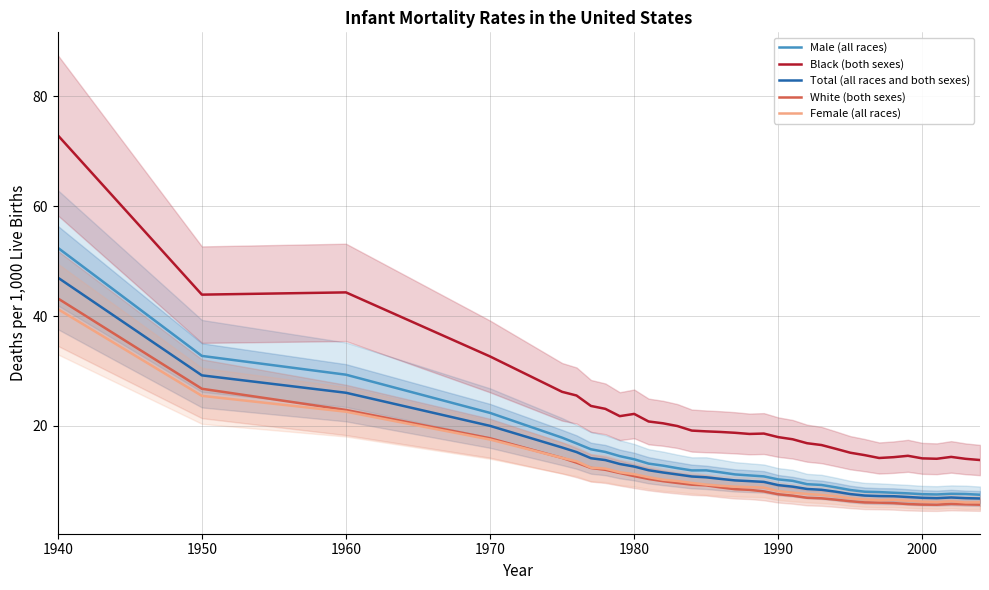

How many series are shown in this chart?

5